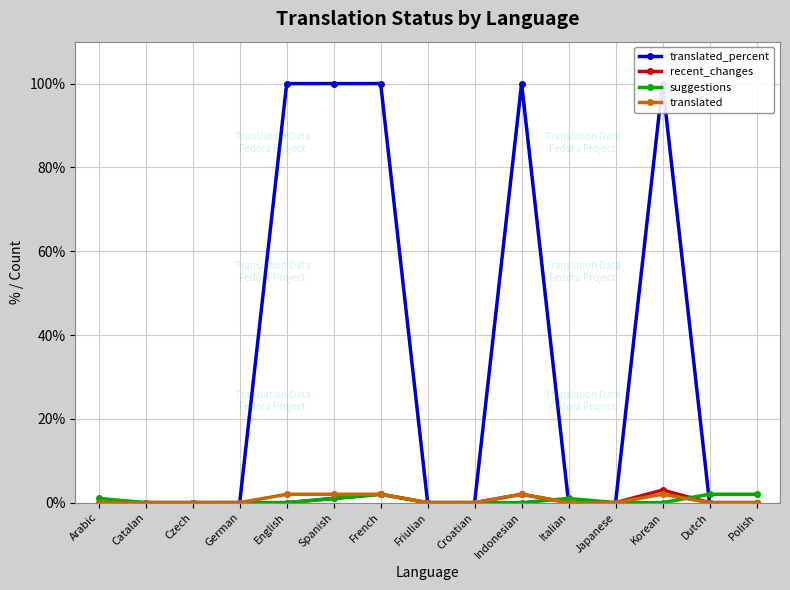

Which series has the widest spread of values?

translated_percent